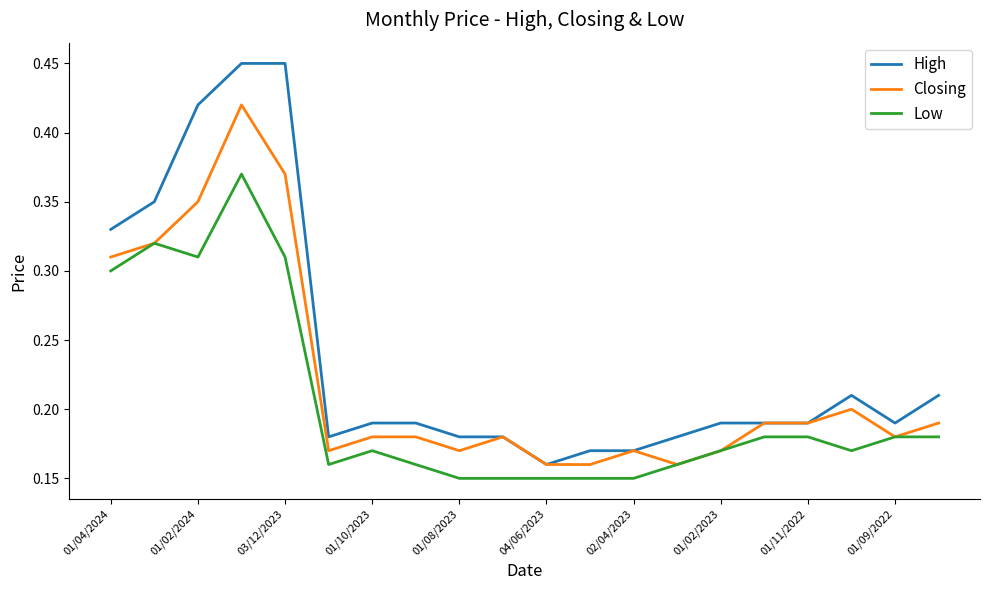

Which series has the largest total across all categories?

High